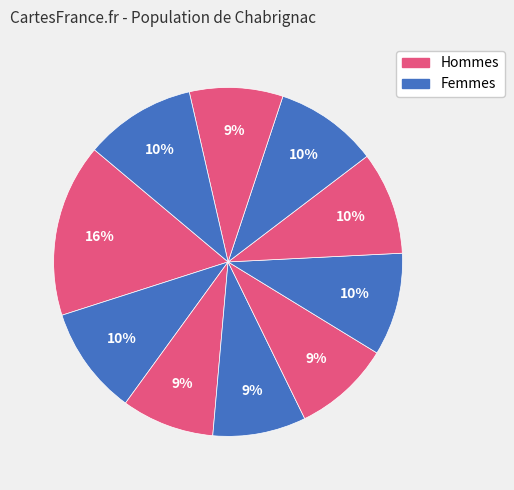

How many slices are in this pie chart?

10